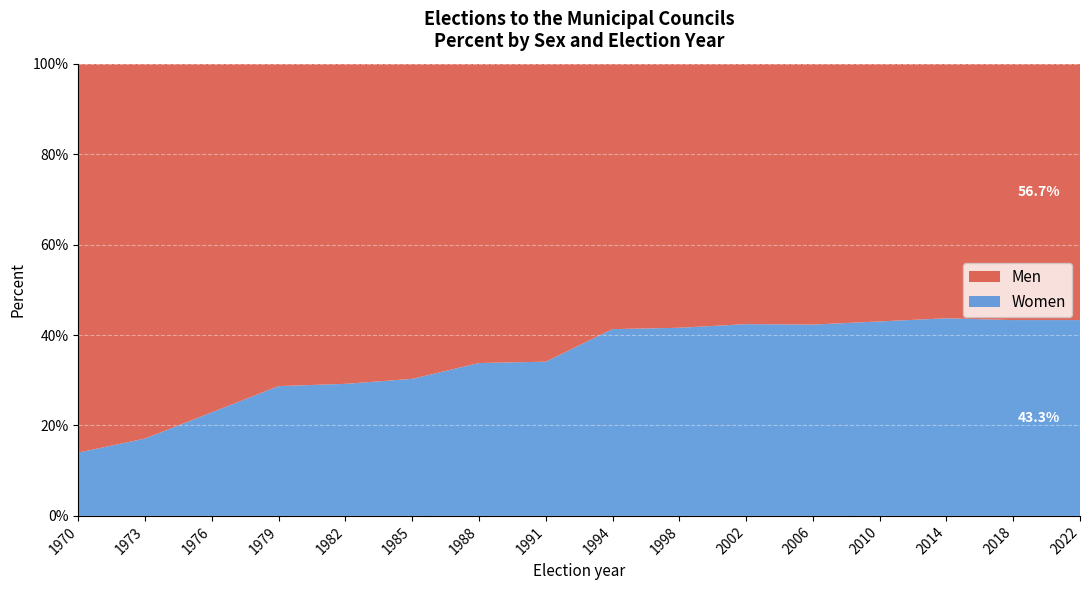

Reading right to left, extract all data points from this chart.

Men: 2022=56.7	2018=56.7	2014=56.3	2010=57.0	2006=57.7	2002=57.6	1998=58.4	1994=58.7	1991=65.9	1988=66.2	1985=69.7	1982=70.8	1979=71.3	1976=77.1	1973=82.9	1970=86.0
Women: 2022=43.3	2018=43.3	2014=43.7	2010=43.0	2006=42.3	2002=42.4	1998=41.6	1994=41.3	1991=34.1	1988=33.8	1985=30.3	1982=29.2	1979=28.7	1976=22.9	1973=17.1	1970=14.0